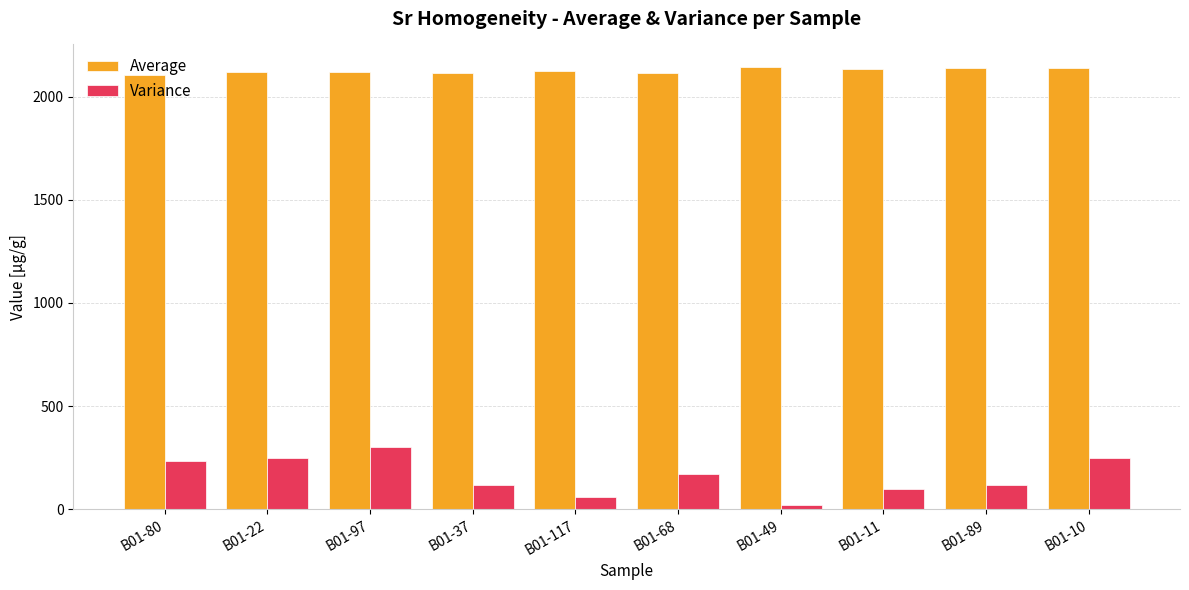

True or false: Average has a value of 2136.0 at B01-10.

True